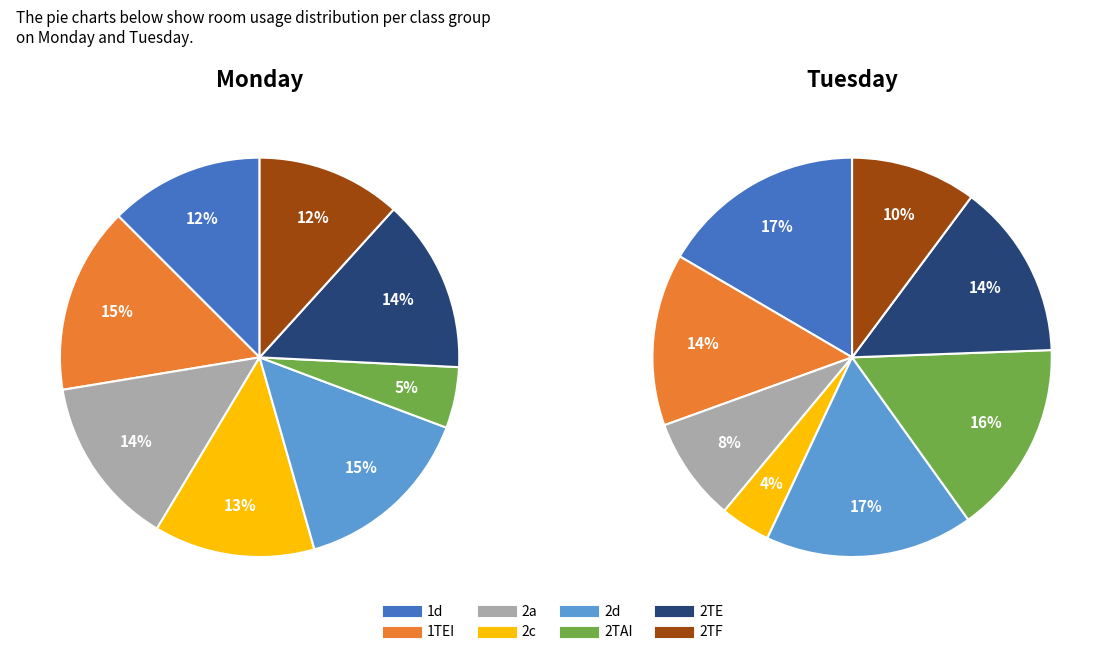

Does 3TEA account for over 50% of the chart?

No